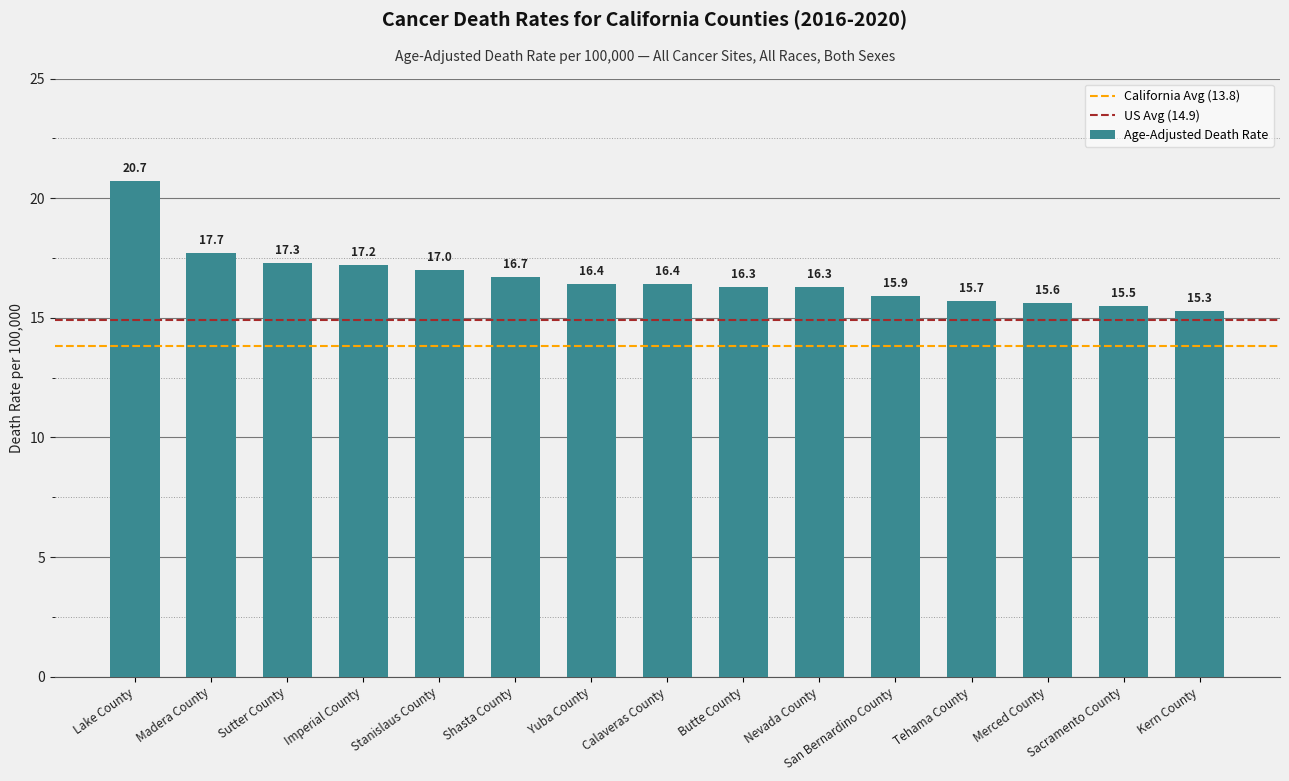

Approximately how many times larger is the value at Calaveras County compared to Imperial County?

1.0